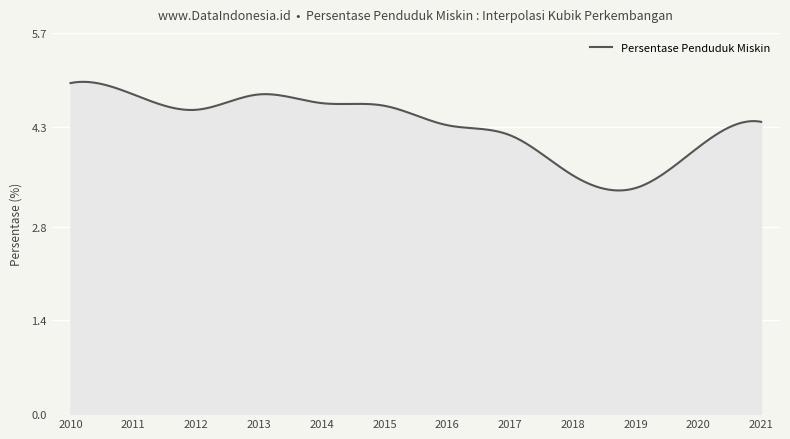

What is the greatest value displayed?

5.0